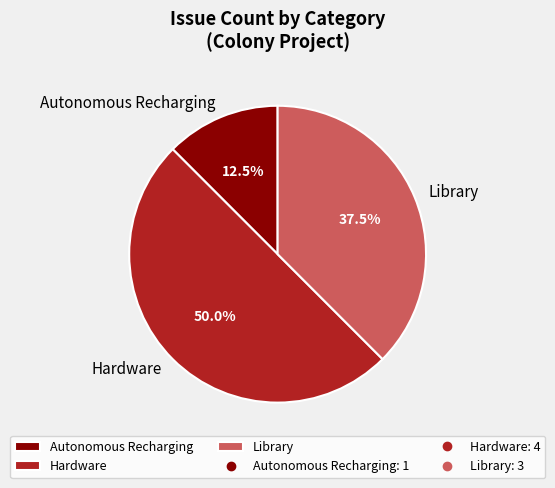

Does Autonomous Recharging account for over 50% of the chart?

No